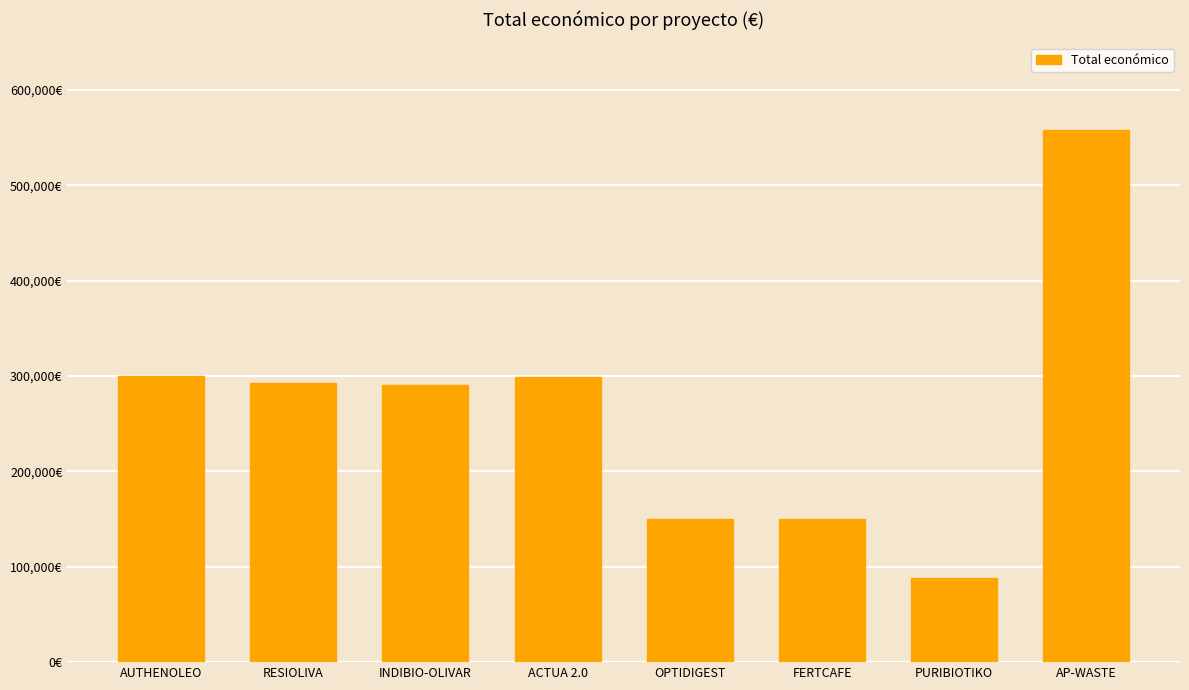

What position from the left is PURIBIOTIKO?

7